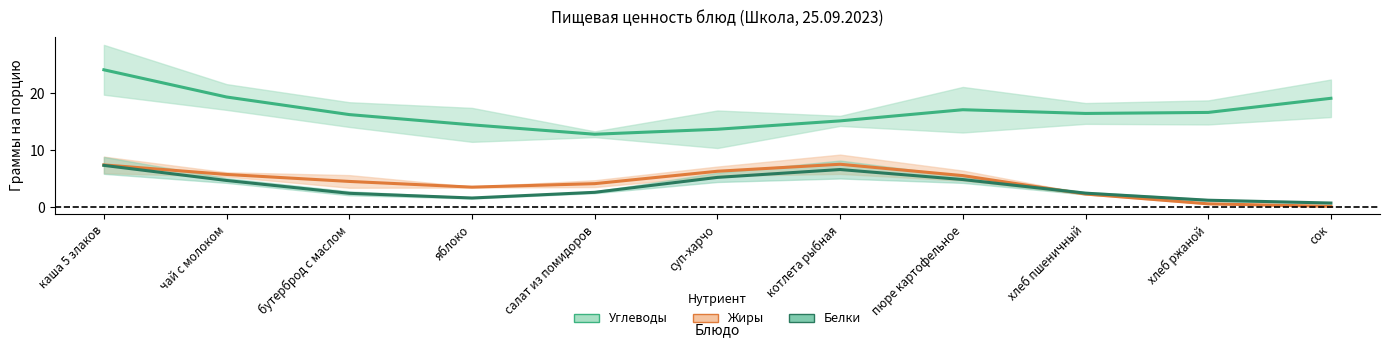

How many series are shown in this chart?

3